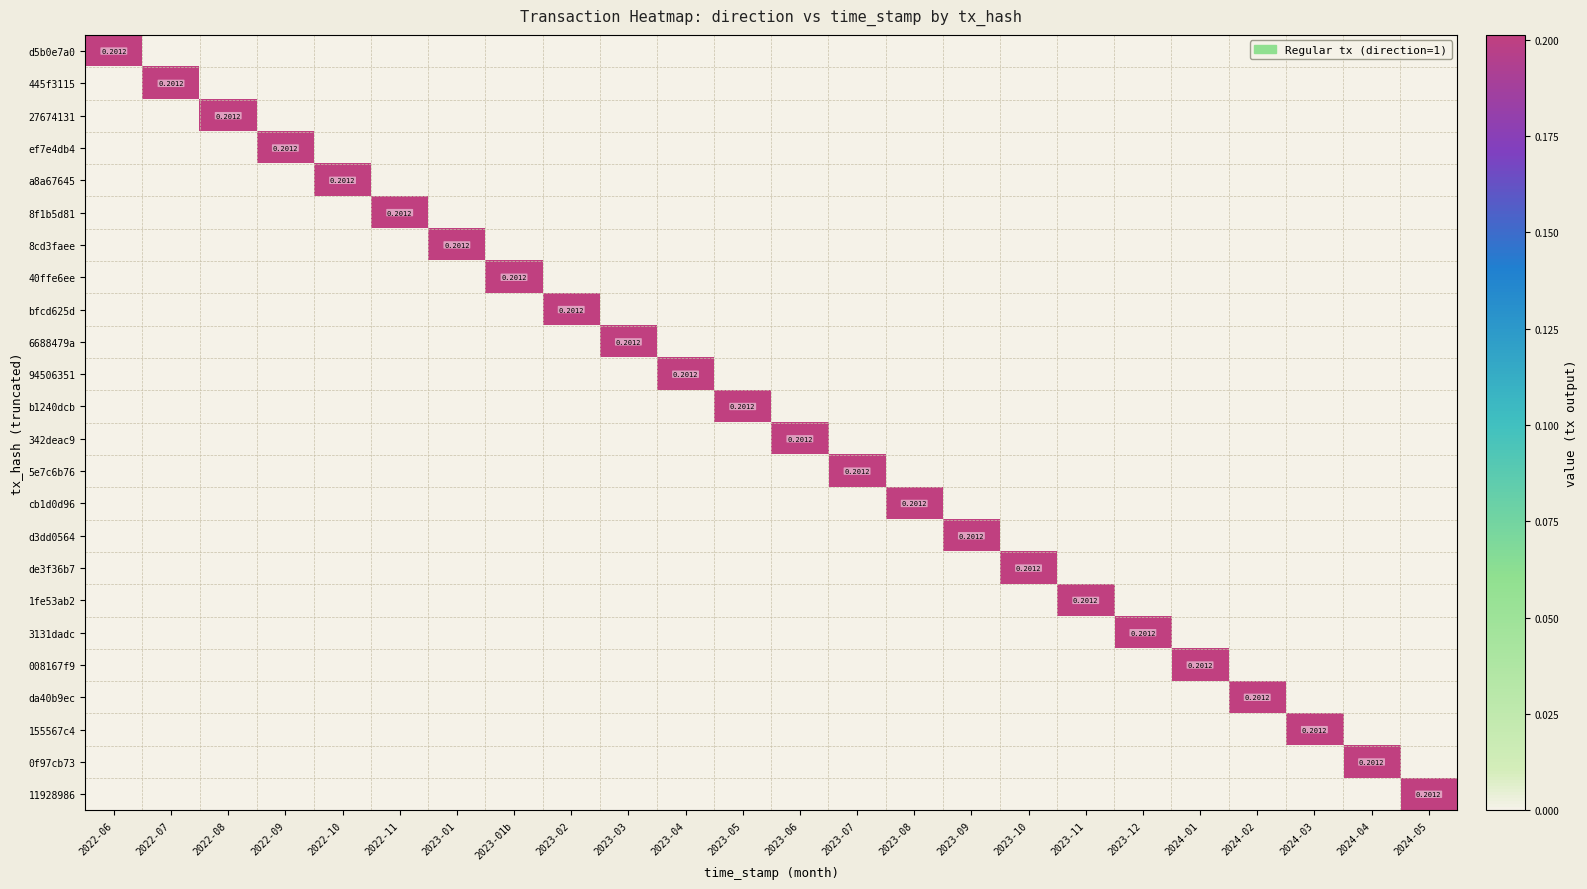

Which label corresponds to the smallest value in the chart?

2022-07